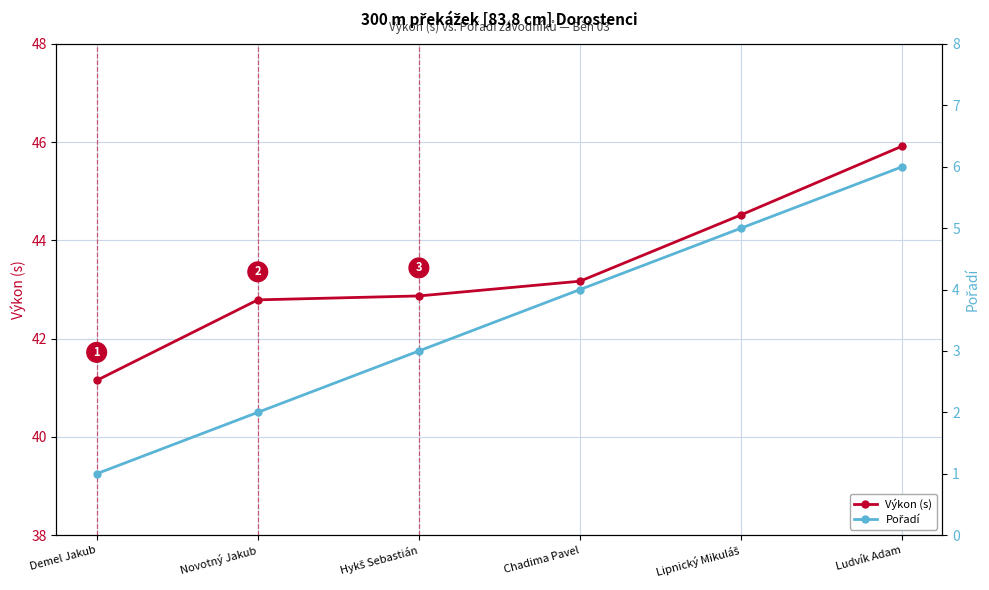

What is the average value of the Pořadí series?

3.5